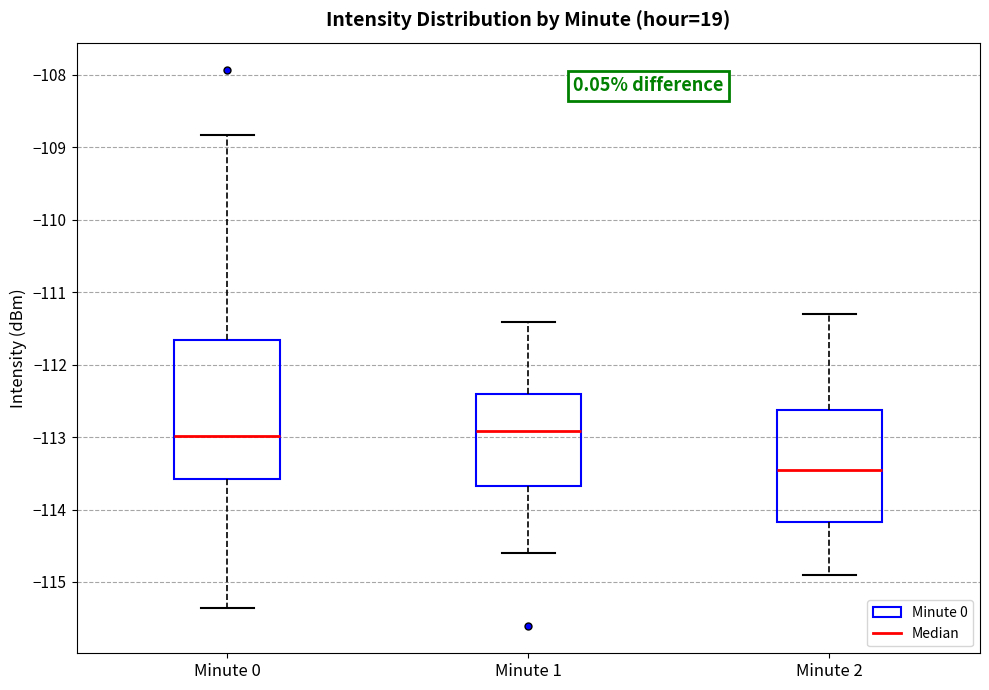

Where does the median line of the box for Minute 2 sit on the y-axis? The values are not printed on the chart, so give them approximately, as read against the axis.

-113.4